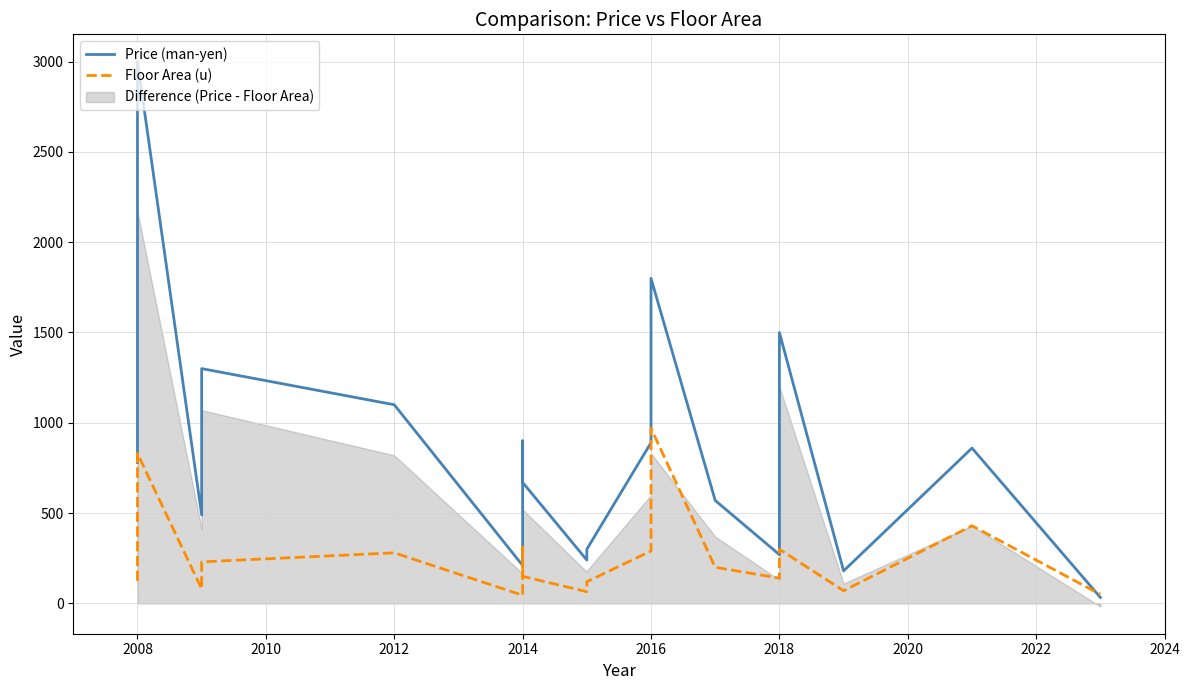

How many values in the Floor Area (u) series exceed 200?

9